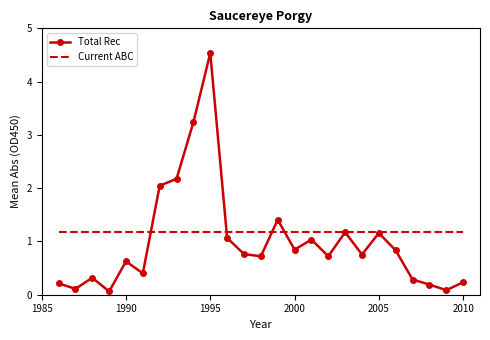

True or false: Current ABC and Total Rec intersect in this chart.

True